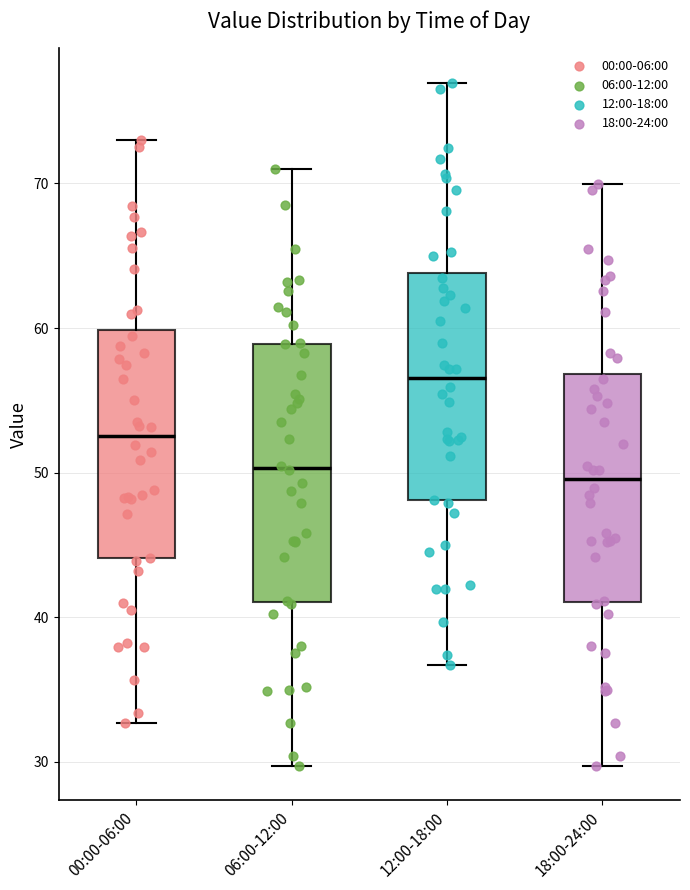

Reading left to right, transcribe this box plot: for each box, give where its median line is, the range the box spans, and where its two whiskers end, as read against the y-axis. The values are not printed on the chart, so give them approximately, as read against the axis.

00:00-06:00: median 53, box 44 to 60, whiskers 33 to 73
06:00-12:00: median 50, box 41 to 59, whiskers 30 to 71
12:00-18:00: median 57, box 48 to 64, whiskers 37 to 77
18:00-24:00: median 50, box 41 to 57, whiskers 30 to 70